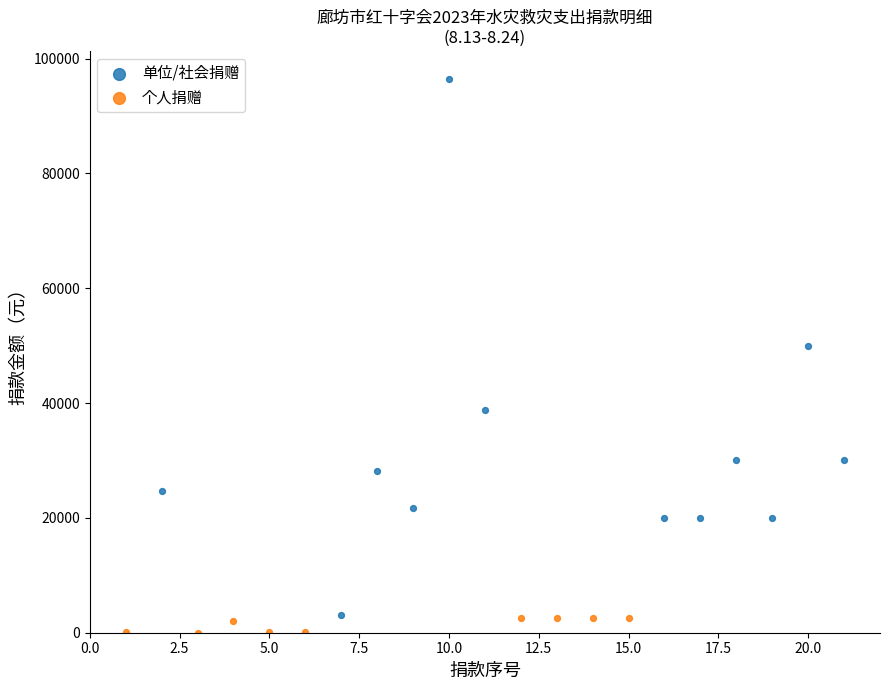

Which series reaches the maximum Y coordinate?

单位/社会捐赠